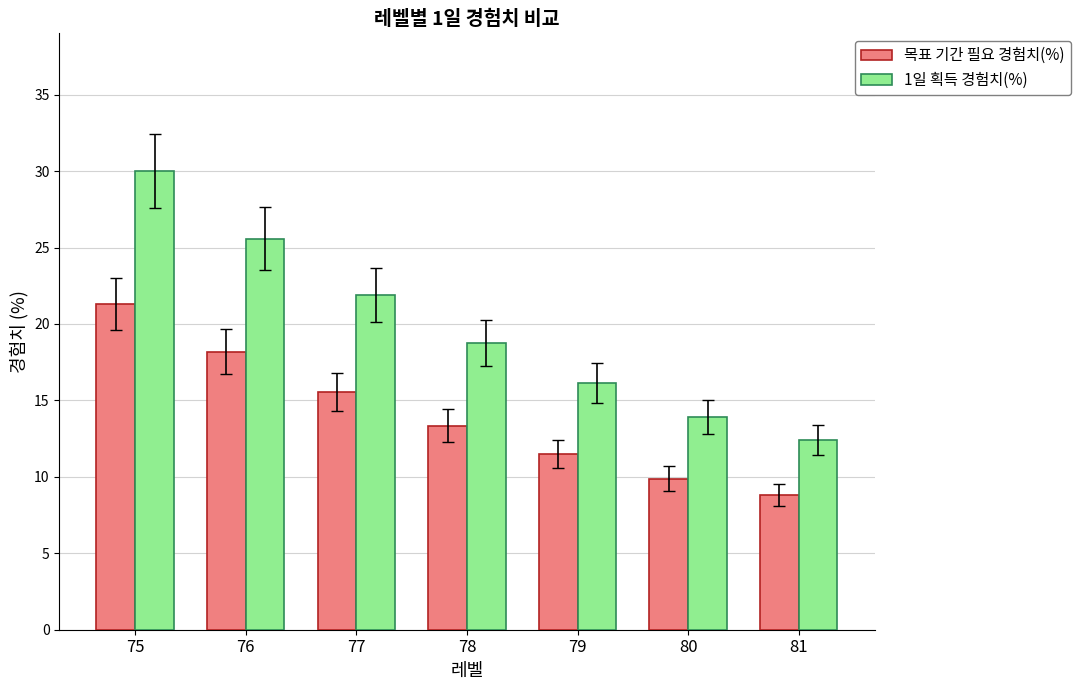

Is the value of 1일 획득 경험치(%) at 75 greater than the value of 목표 기간 필요 경험치(%) at 76?

Yes